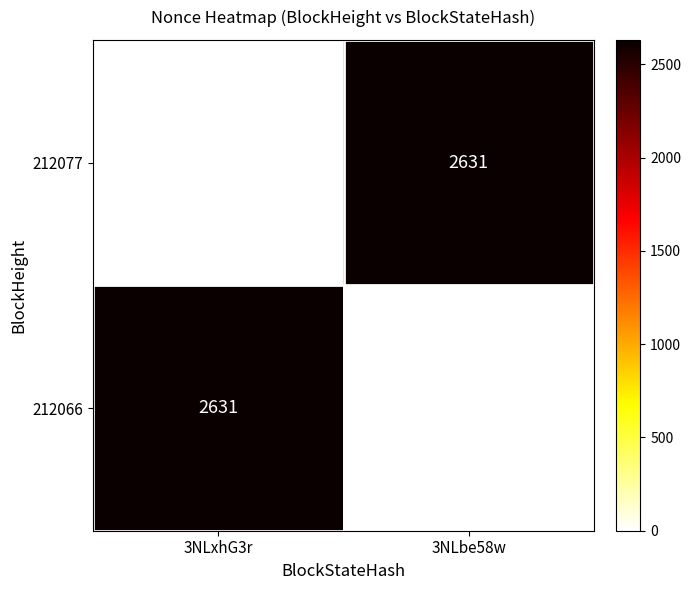

What is the spread (max minus min) of values at 3NLbe58w?

2631